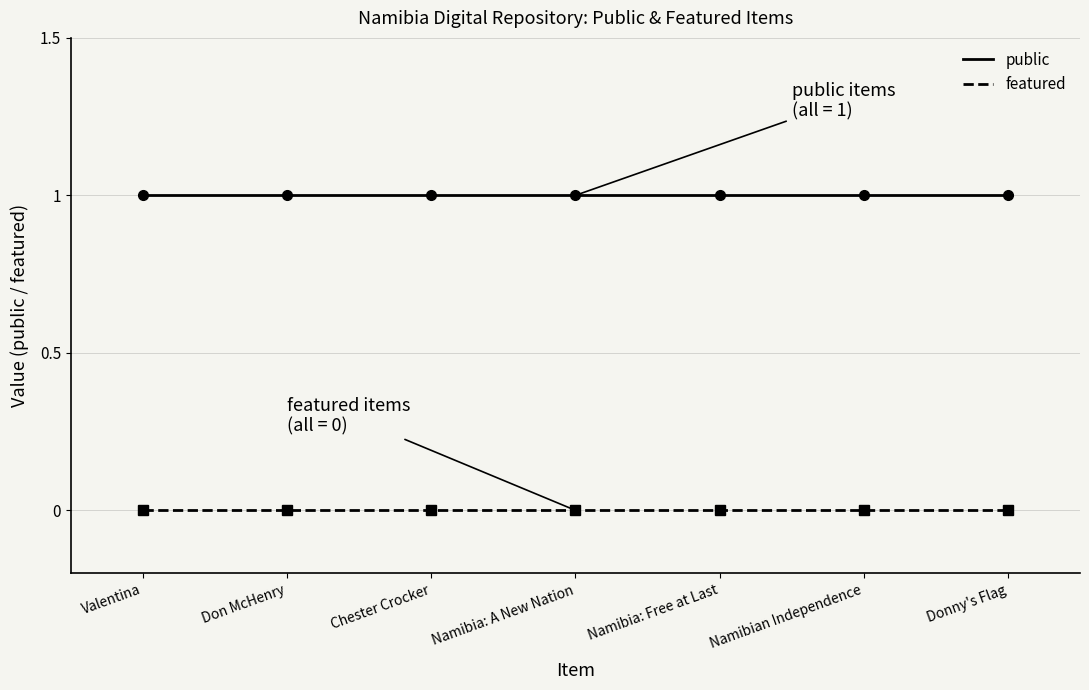

The value of public at Chester Crocker is 1. True or false?

False